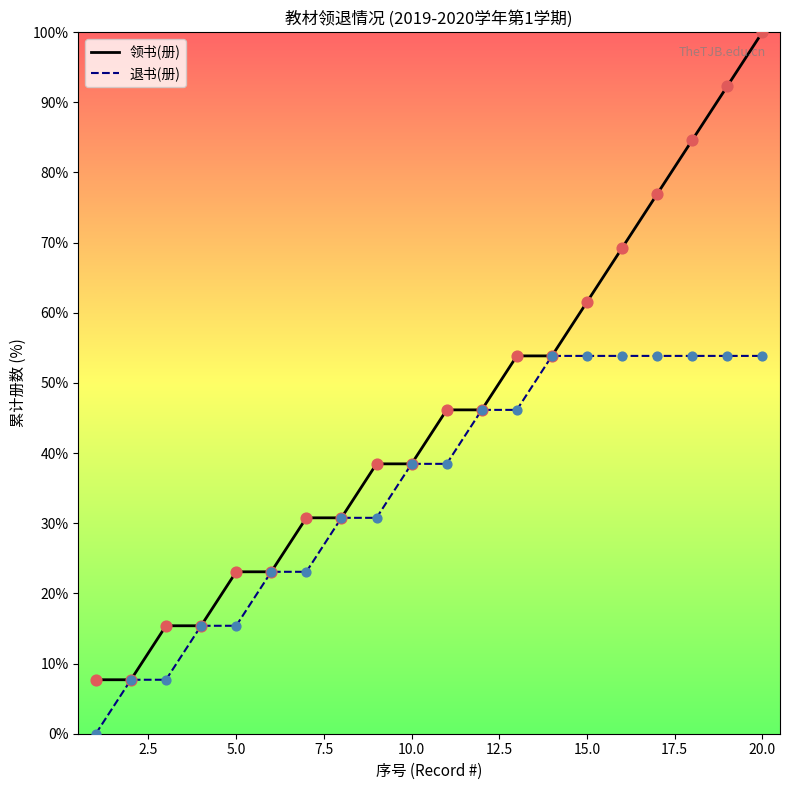

Which series has the largest total across all categories?

领书(册)